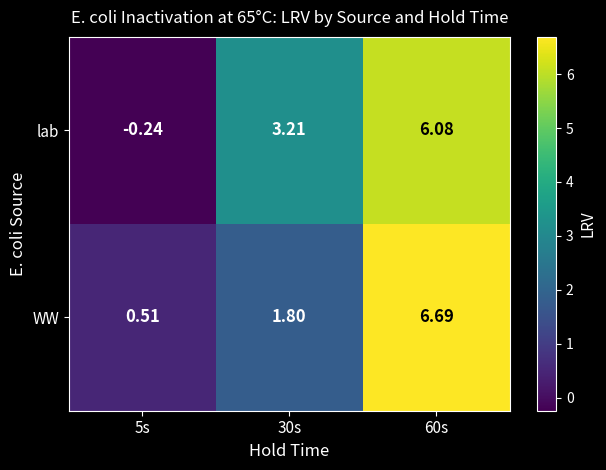

Is the value of WW at 60s greater than the value of lab at 30s?

Yes